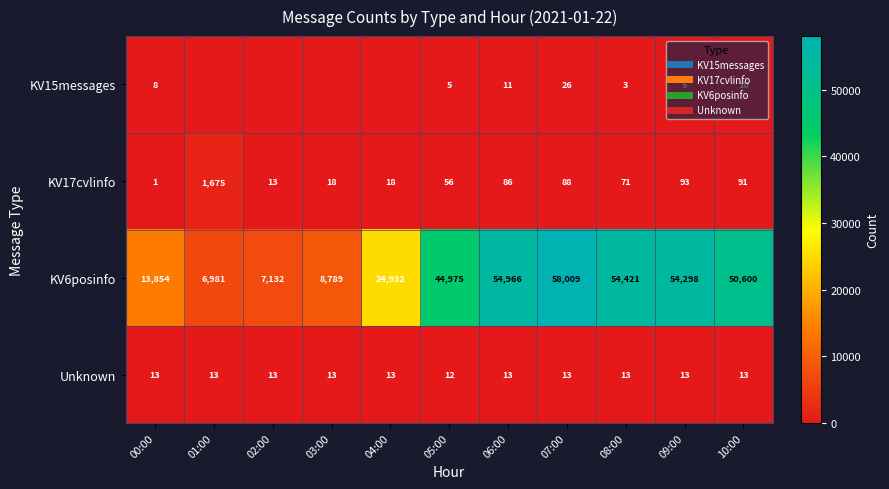

How many series are shown in this chart?

4